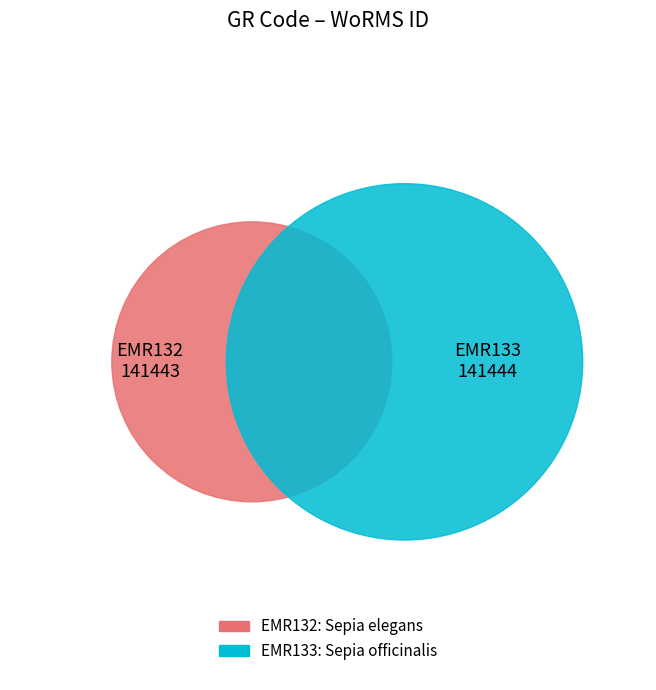

Which slice is the largest?

EMR133